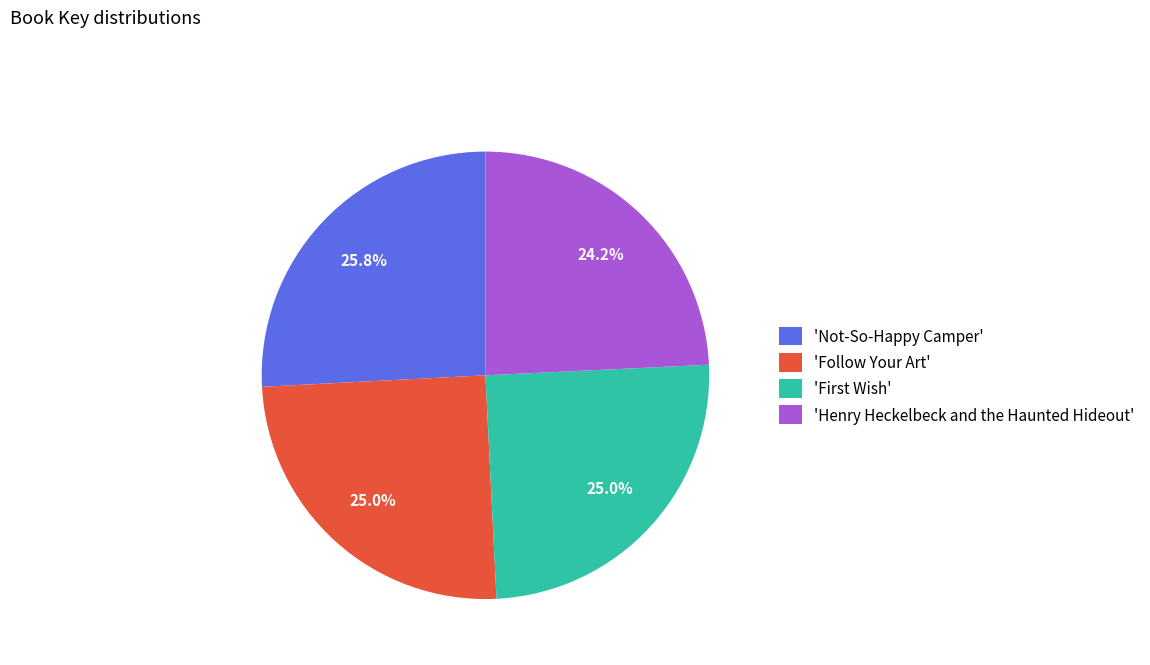

How many slices are in this pie chart?

4